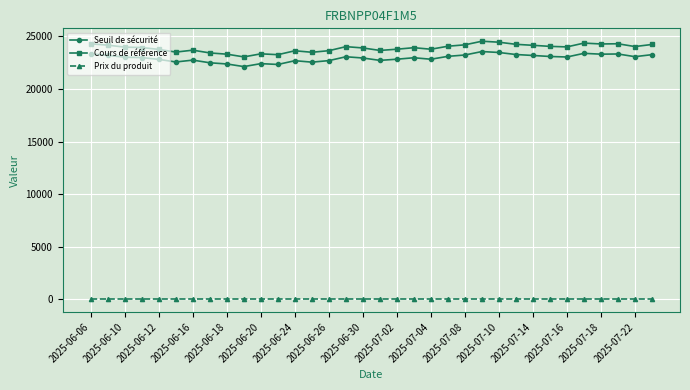

At how many categories does at least one series exceed 14499?

34